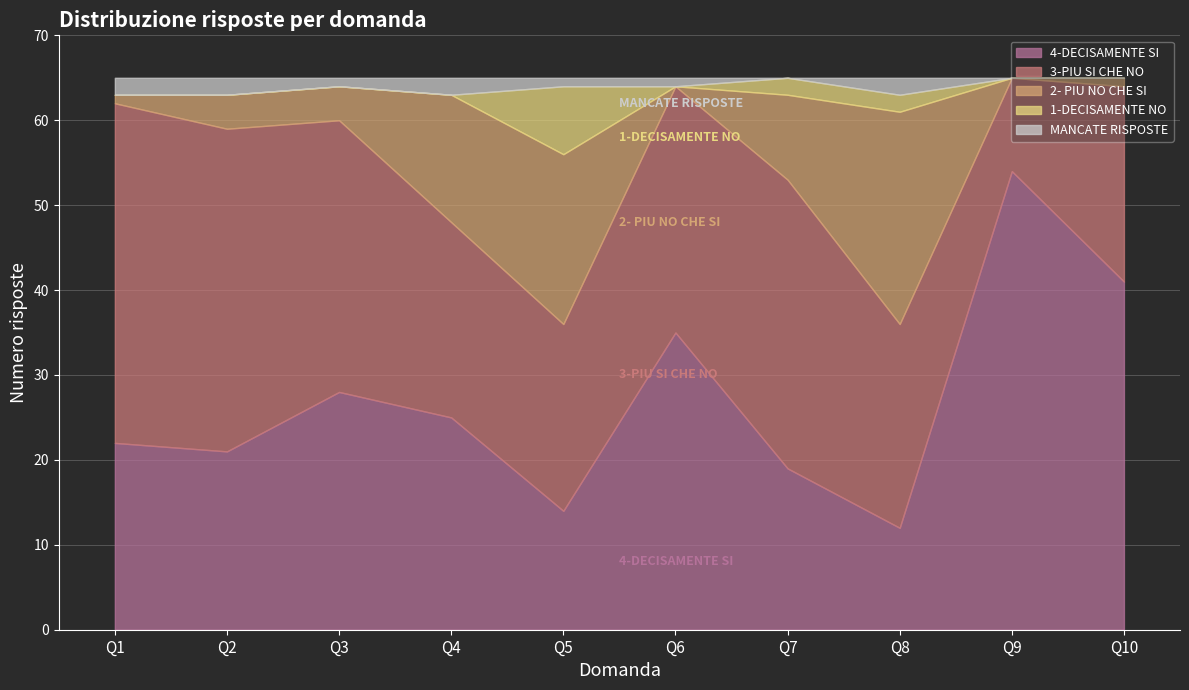

Between Q8 and Q10, which series saw the biggest shift?

4-DECISAMENTE SI